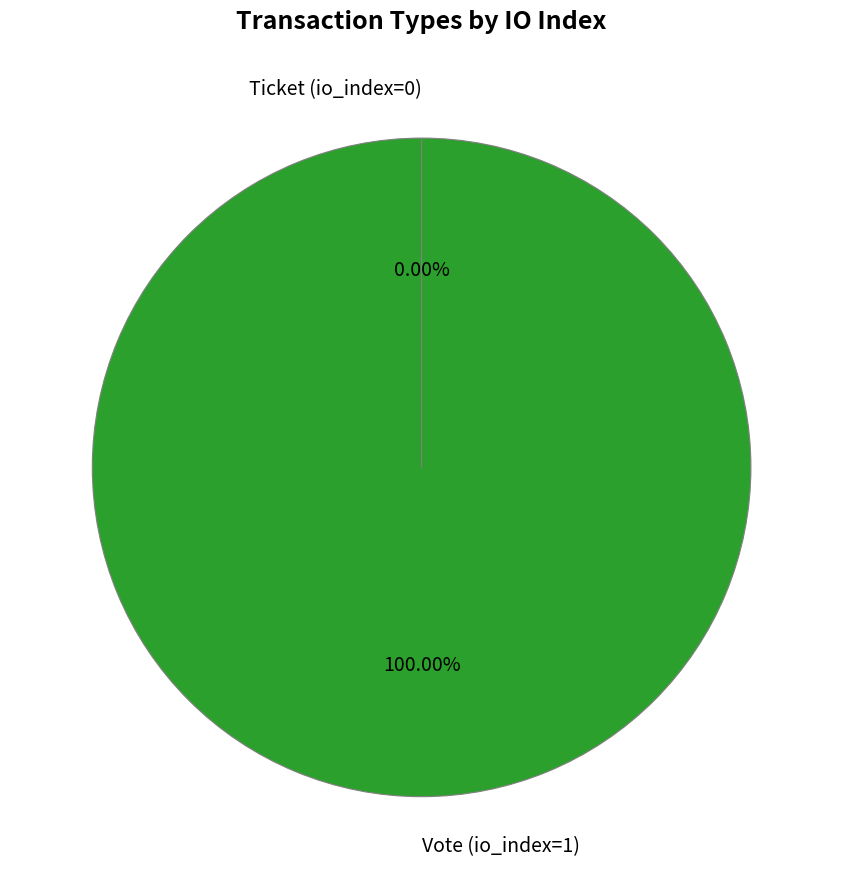

True or false: Vote (io_index=1) accounts for 91% of the total.

False